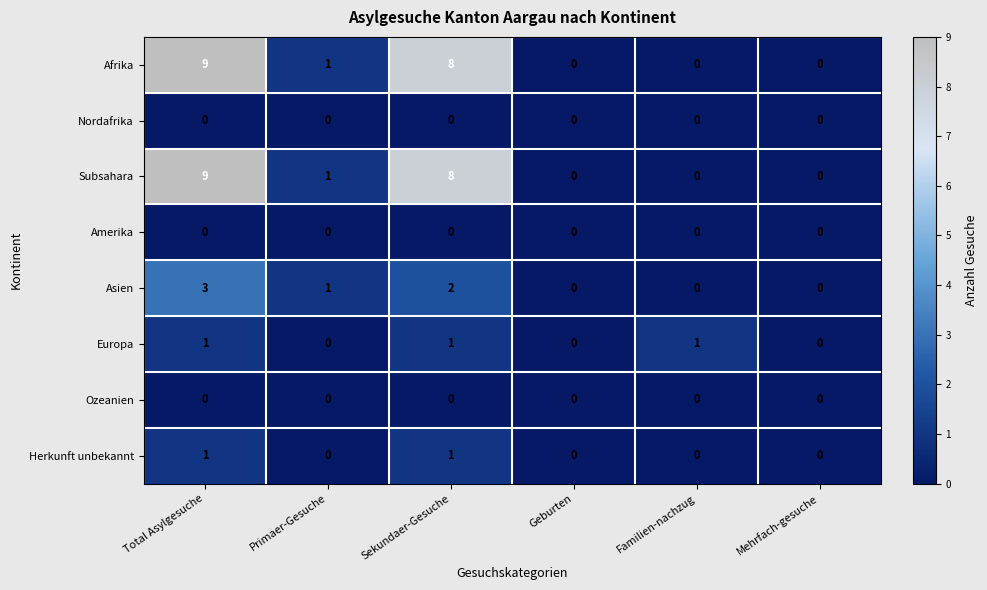

At which label does Asien first exceed 1?

Total Asylgesuche